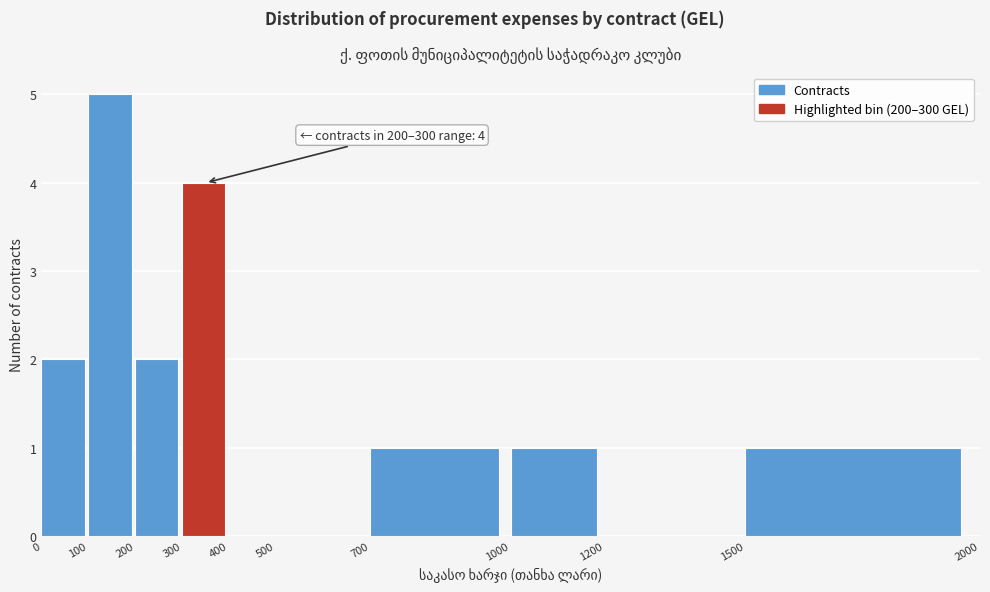

Over which range of the x-axis is the bar tallest?

100 to 200